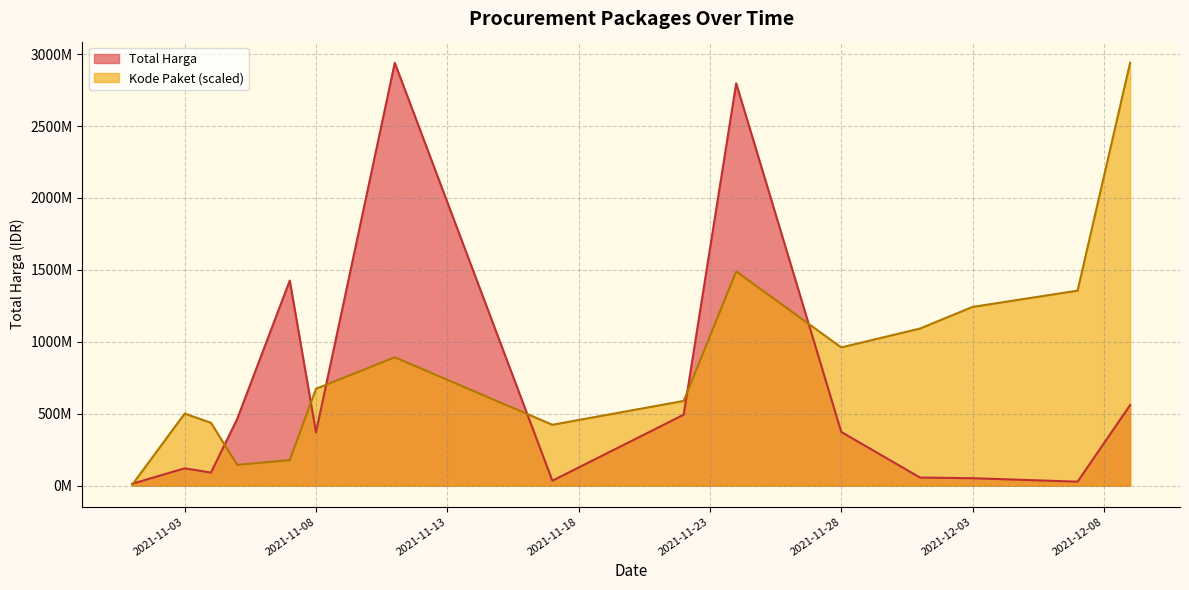

Reading right to left, extract all data points from this chart.

Total Harga: 559971000.0	27412000.0	51601000.0	56152800.0	373404000.0	2797326200.0	493000000.0	34292000.0	2939954240.0	370566000.0	1425867900.0	464002100.0	90672075.0	120443270.0	12787500.0
Kode Paket: 2939954240.0	1355725329.0	1242502073.1	1092262101.9	961031569.6	1489245011.3	588912837.4	423144623.2	892314874.4	673442600.7	177467141.9	144016015.1	436921719.3	500880780.2	6012974.6